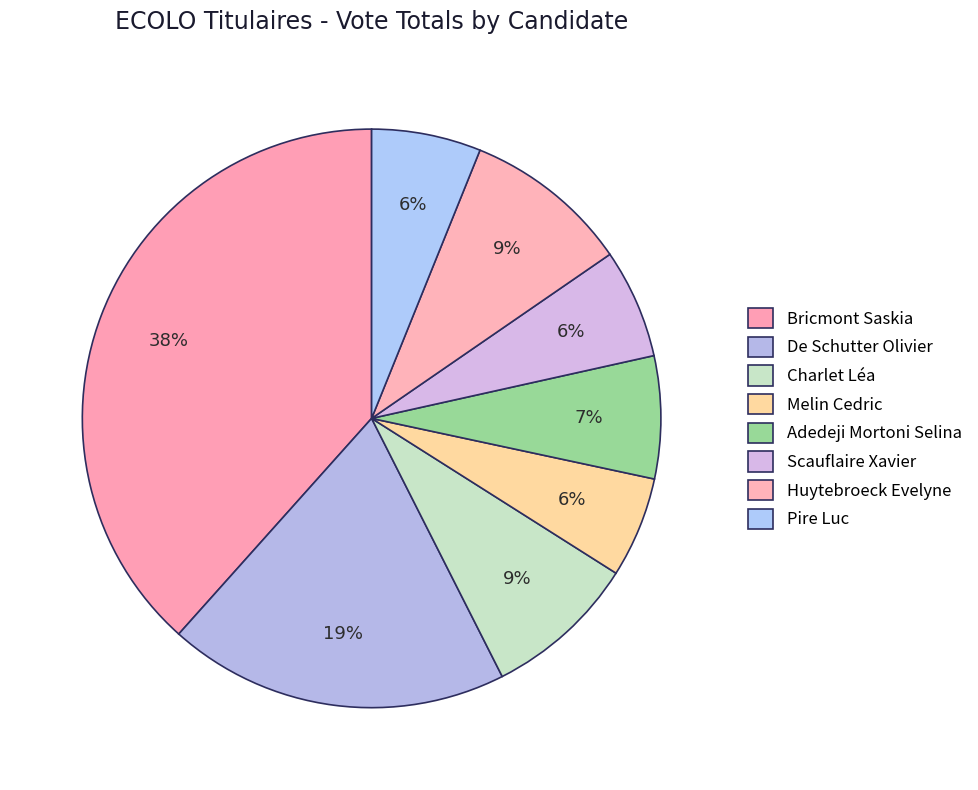

To the nearest percent, what percentage of the pie is Bricmont Saskia?

38%